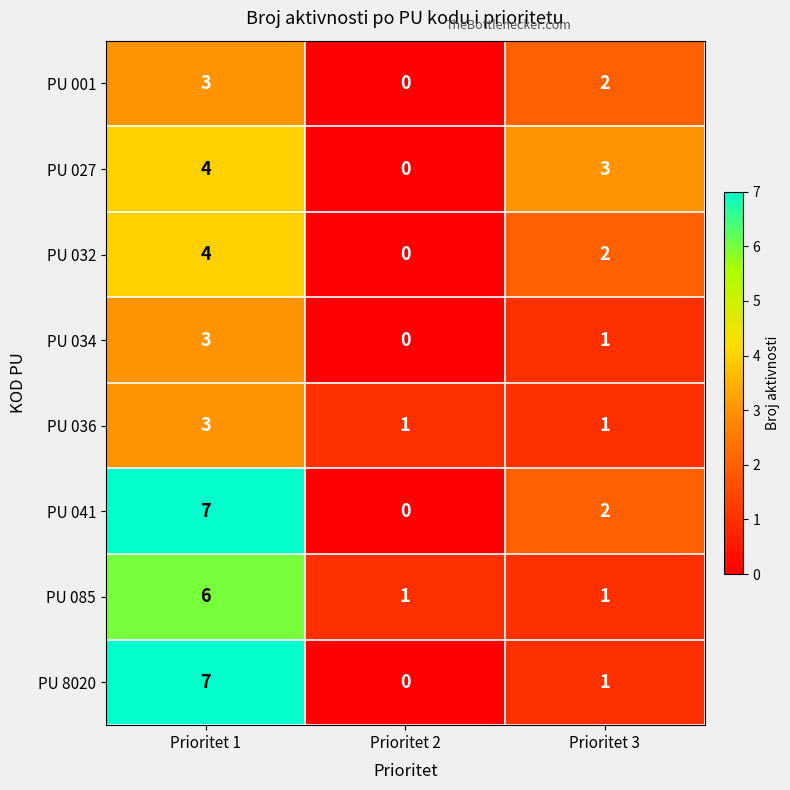

What value does the PU 034 series have at Prioritet 1?

3